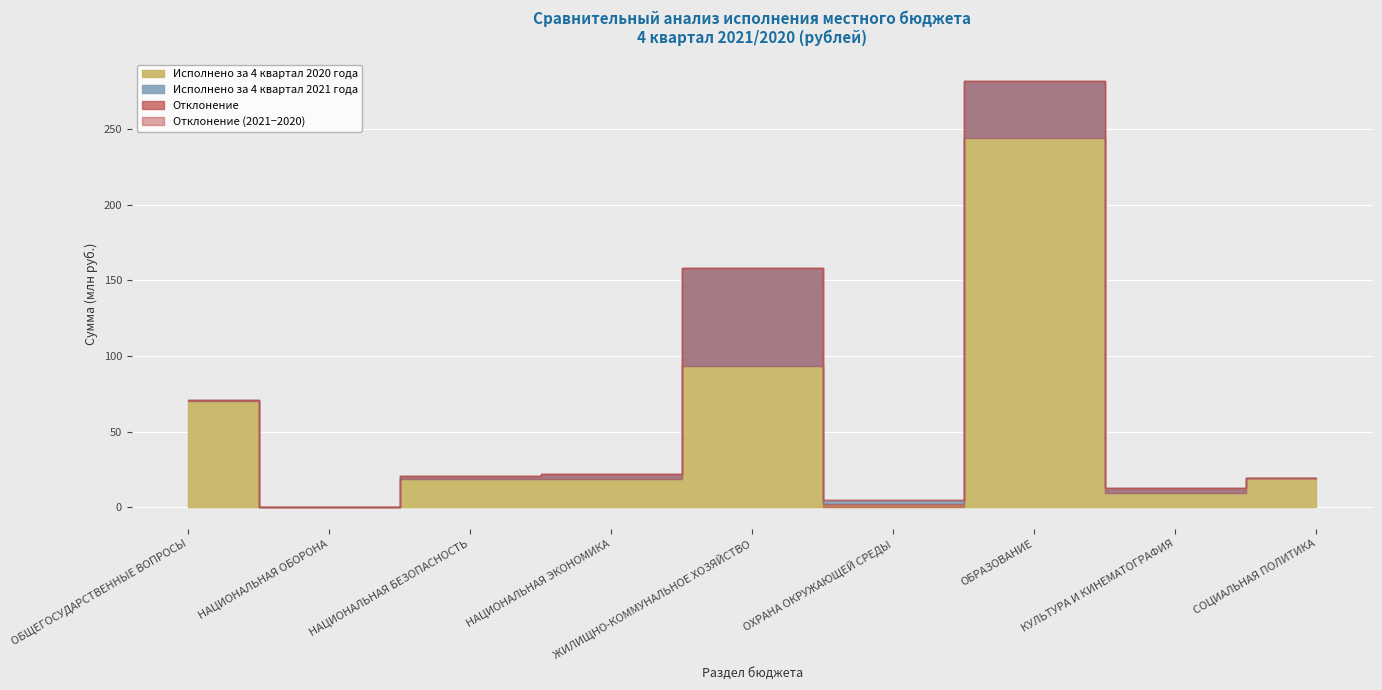

What is the label of the 4th point from the left?

НАЦИОНАЛЬНАЯ ЭКОНОМИКА